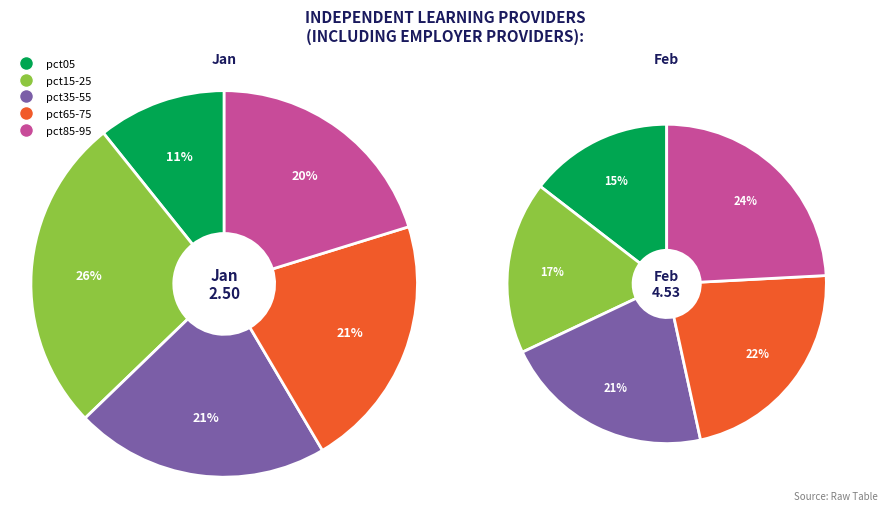

Between 9 and 5, which is larger?

5